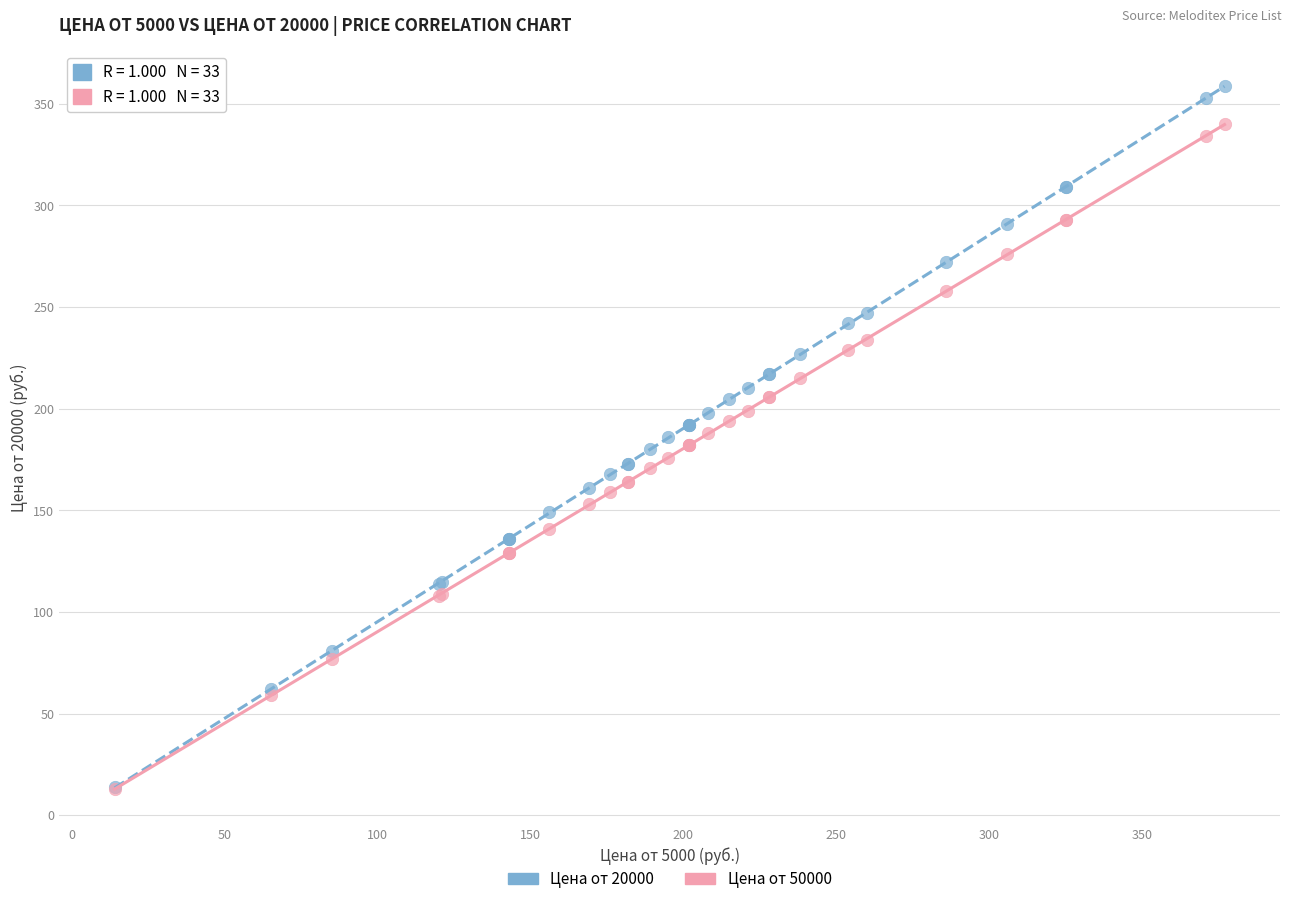

Which series has the widest spread of Y values?

Цена от 20000